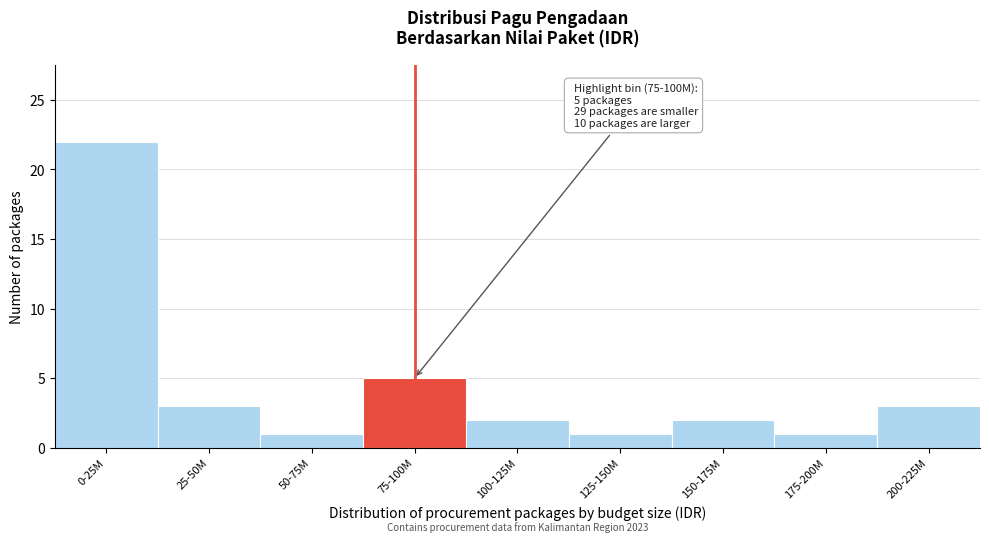

Reading left to right, extract all data points from this chart.

0-25M=22	25-50M=3	50-75M=1	75-100M=5	100-125M=2	125-150M=1	150-175M=2	175-200M=1	200-225M=3